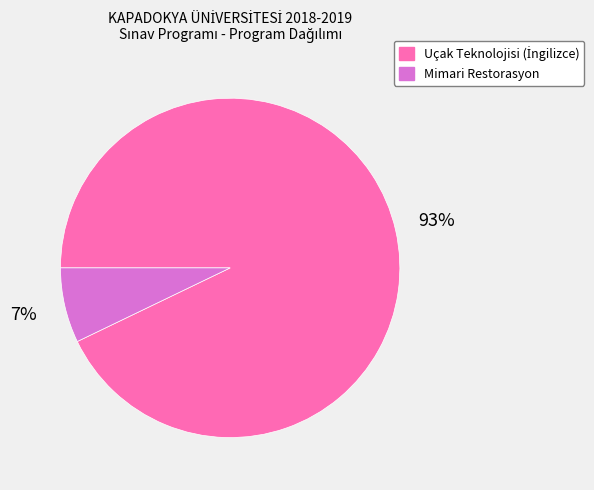

How many segments does this pie chart have?

2